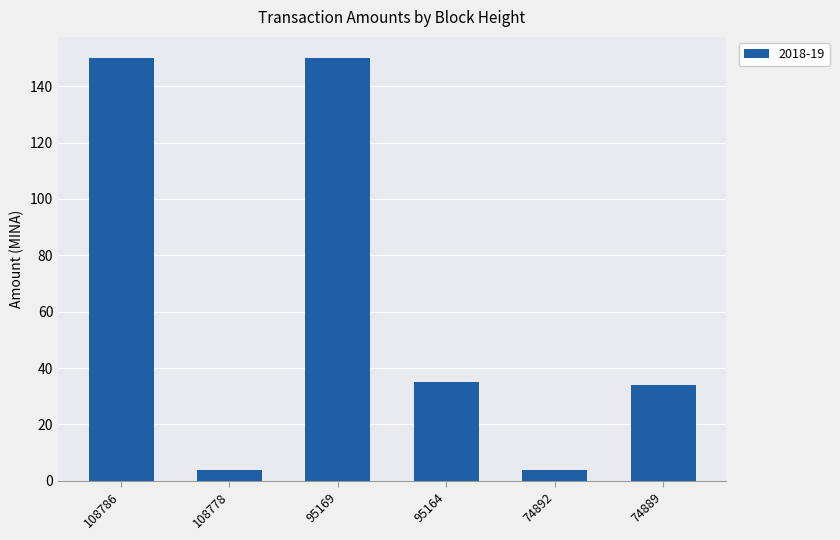

What is the difference between the maximum and minimum values?

146.0